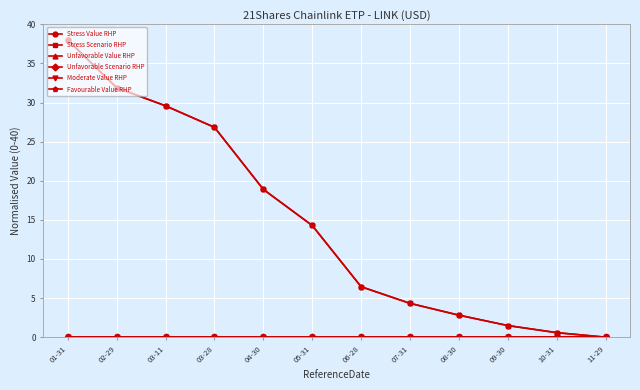

Is this an area chart (filled region under the line)?

No